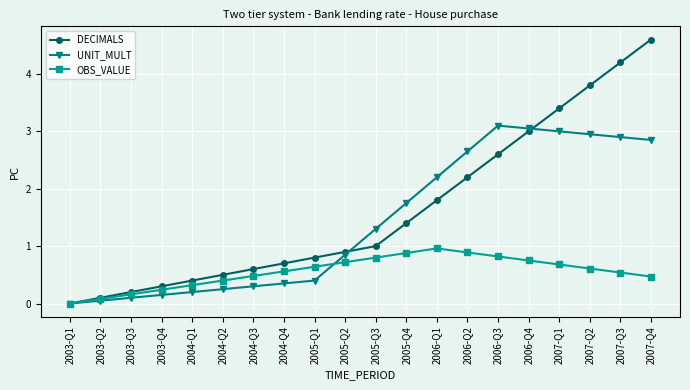

What is the difference between the maximum and minimum values in the OBS_VALUE series?

1.0